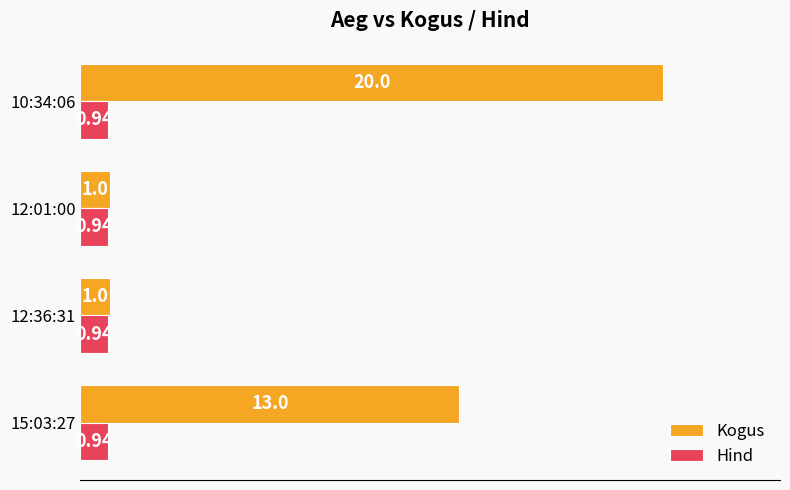

What is the difference between the maximum and minimum values in the Kogus series?

19.0